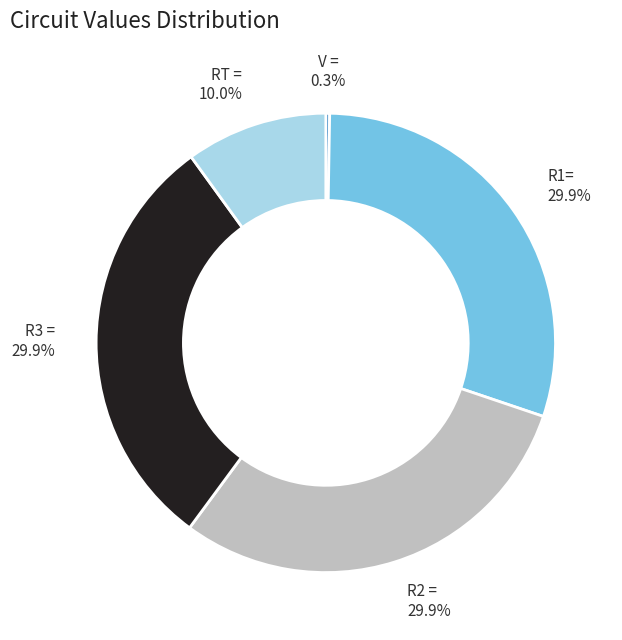

Does any single category account for the majority?

No